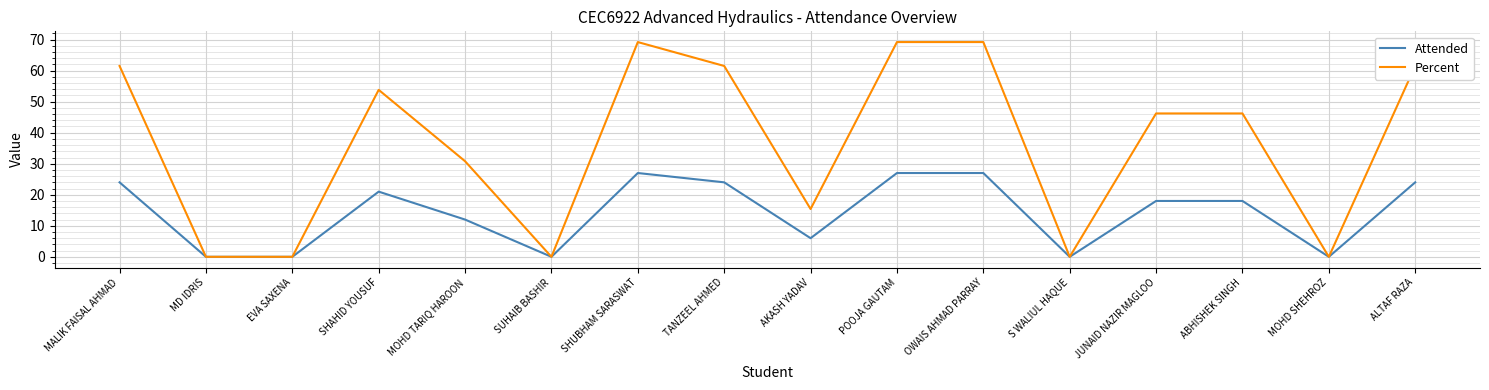

Between EVA SAXENA and MOHD TARIQ HAROON, which series saw the biggest shift?

Percent